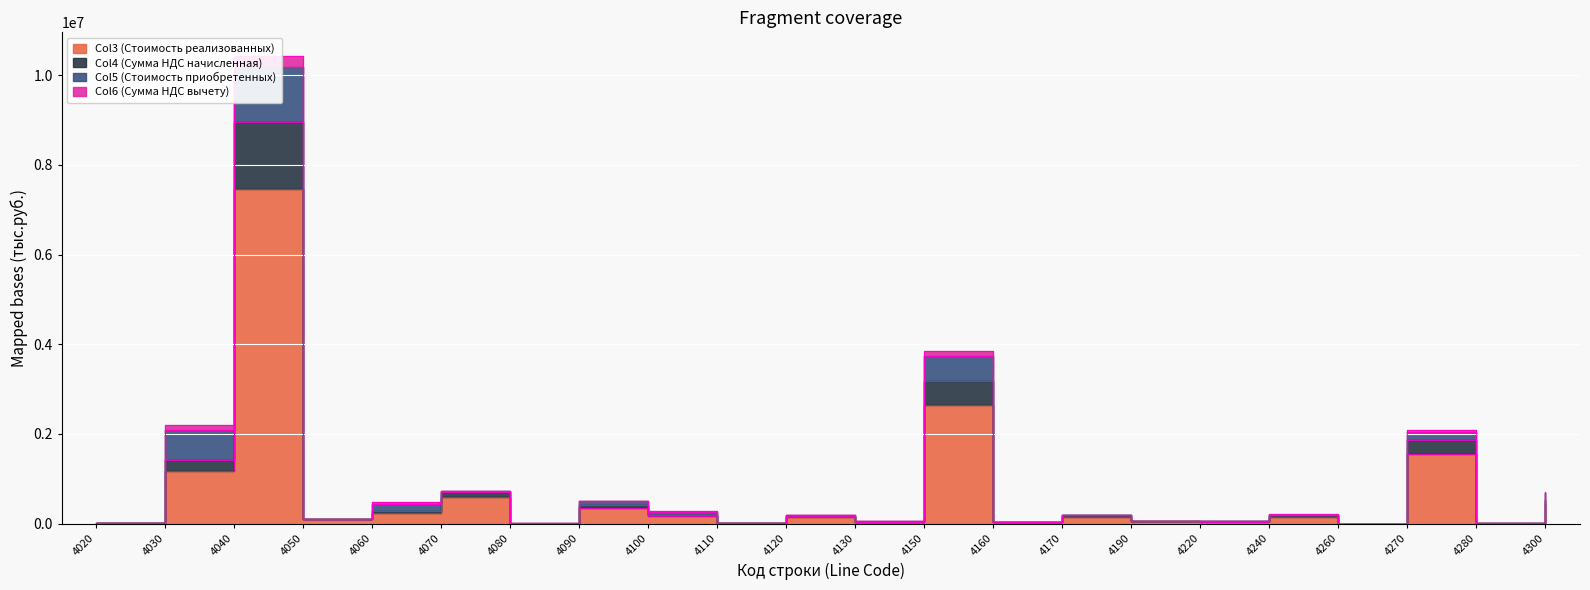

What is the sum of the Col3 (Стоимость реализованных) values at 4100 and 4020?

165624